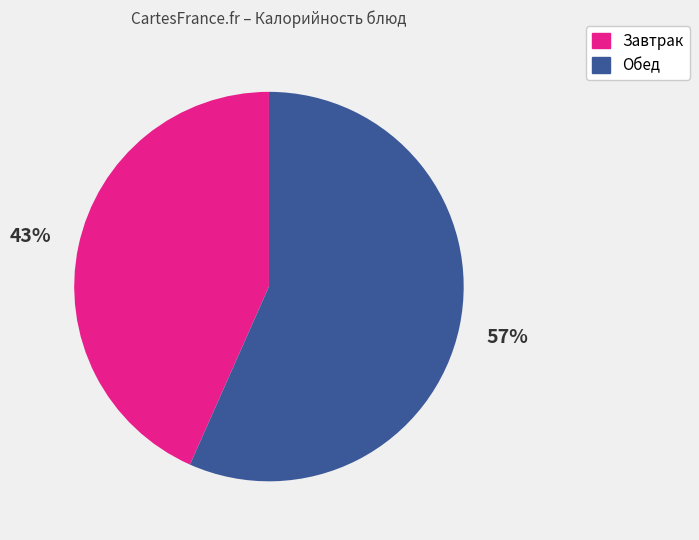

Does any single category account for the majority?

Yes